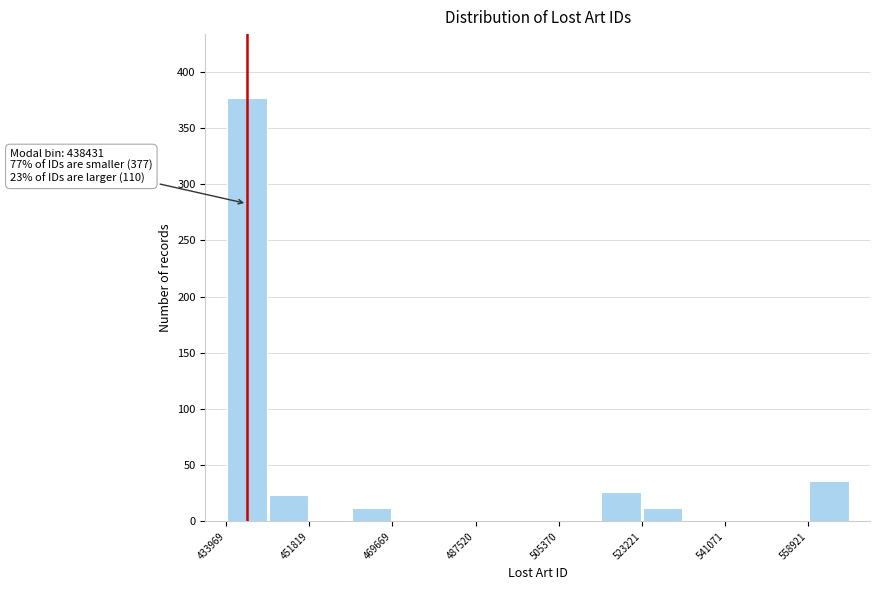

Which range on the x-axis has the tallest bar?

434000 to 442000